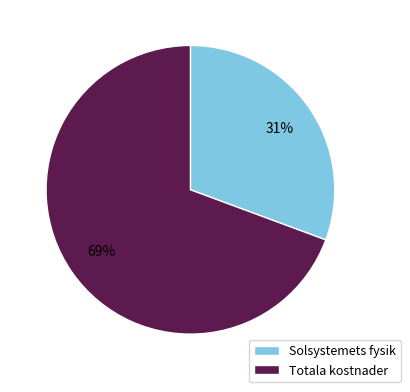

Is there a majority slice in this chart?

Yes